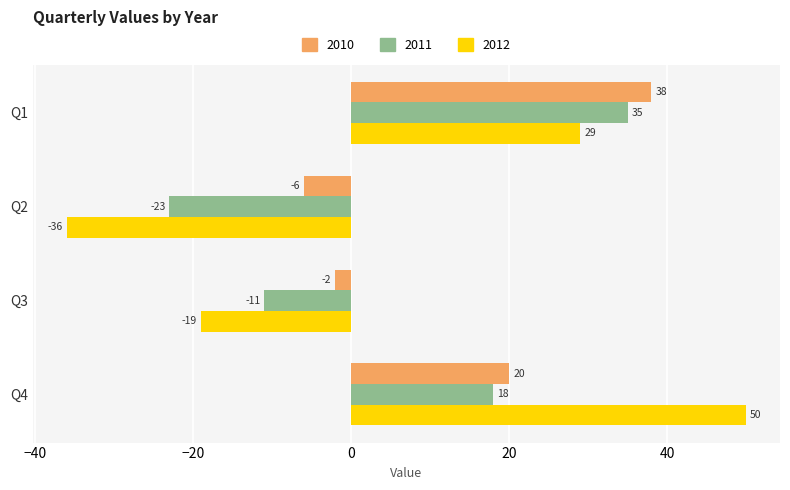

What are all the series names shown in the legend?

2010, 2011, 2012